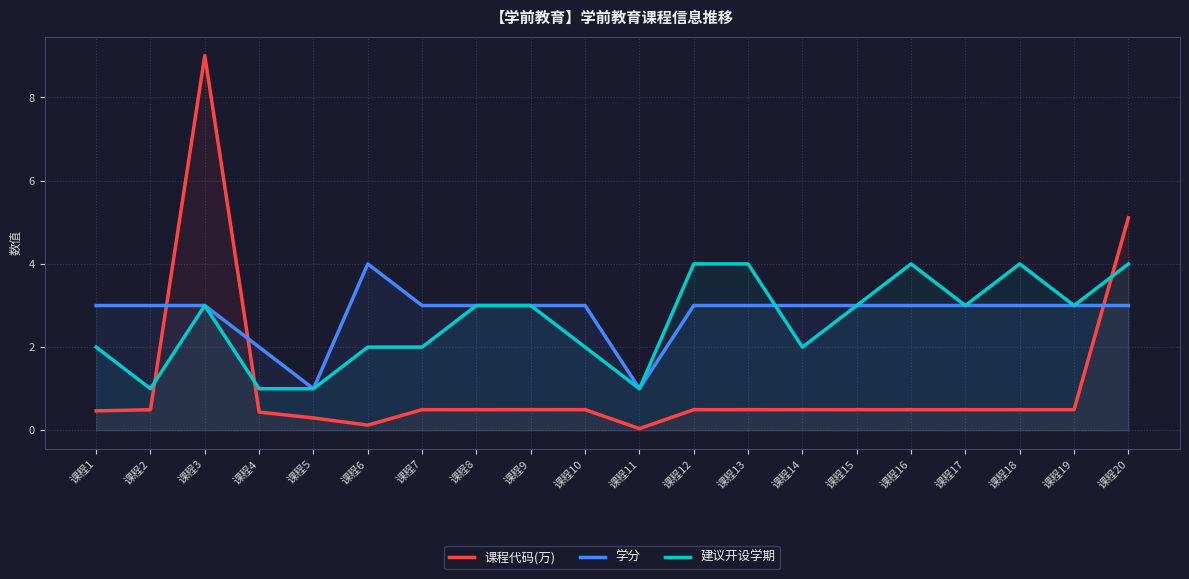

How many intersections are there between 学分 and 建议开设学期?

1